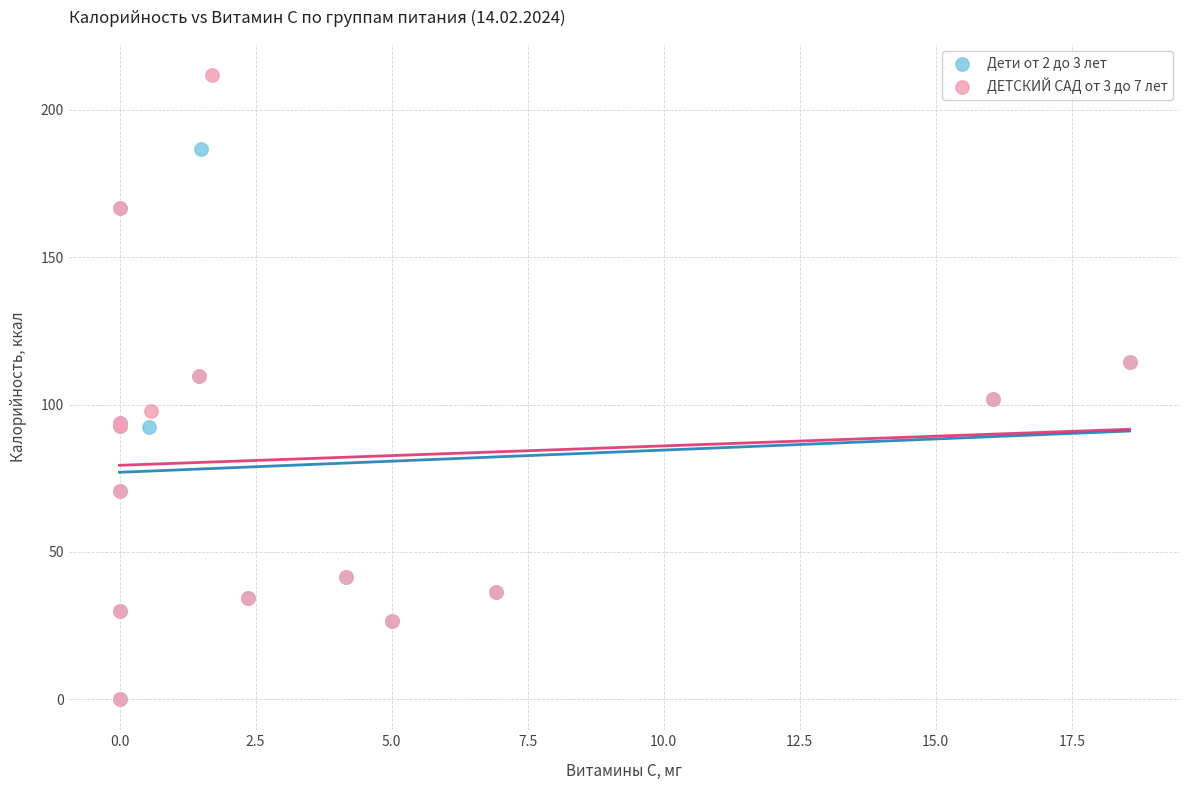

Which series has the widest spread of Y values?

ДЕТСКИЙ САД от 3 до 7 лет